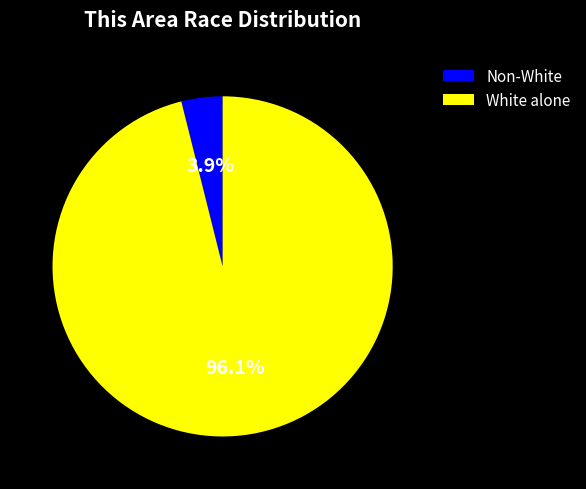

What is the largest slice in the pie chart?

White alone